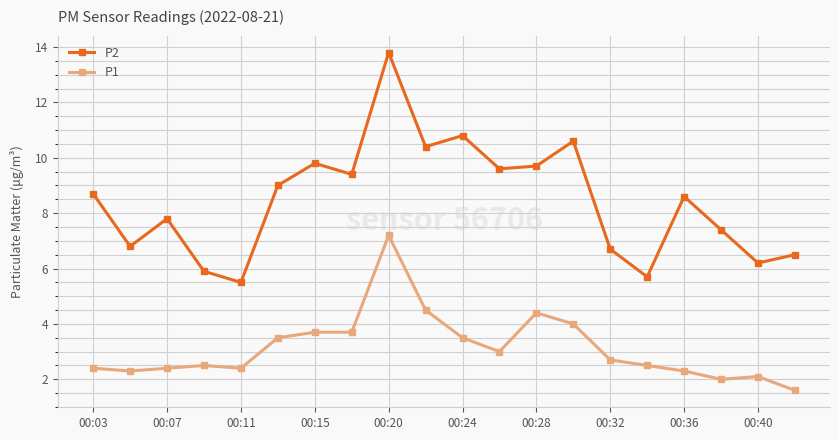

What is the difference between the second highest and minimum values in the P1 series?

2.9